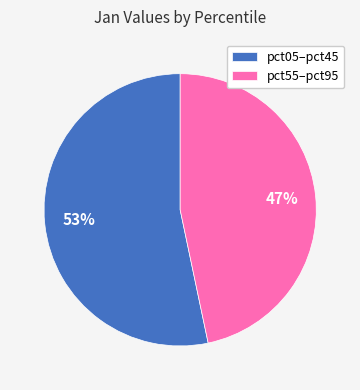

To the nearest percent, what is the average slice percentage?

50%